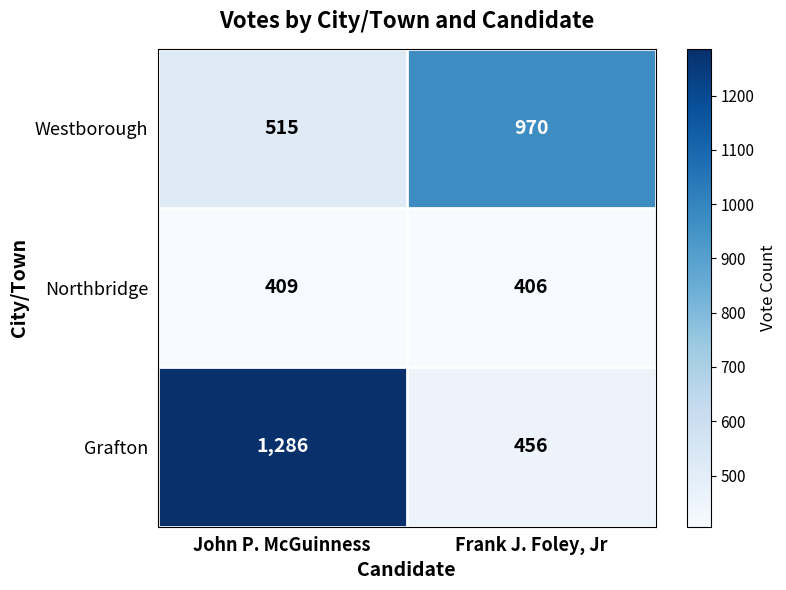

At Frank J. Foley, Jr, list the series in order from largest to smallest.

Westborough, Grafton, Northbridge